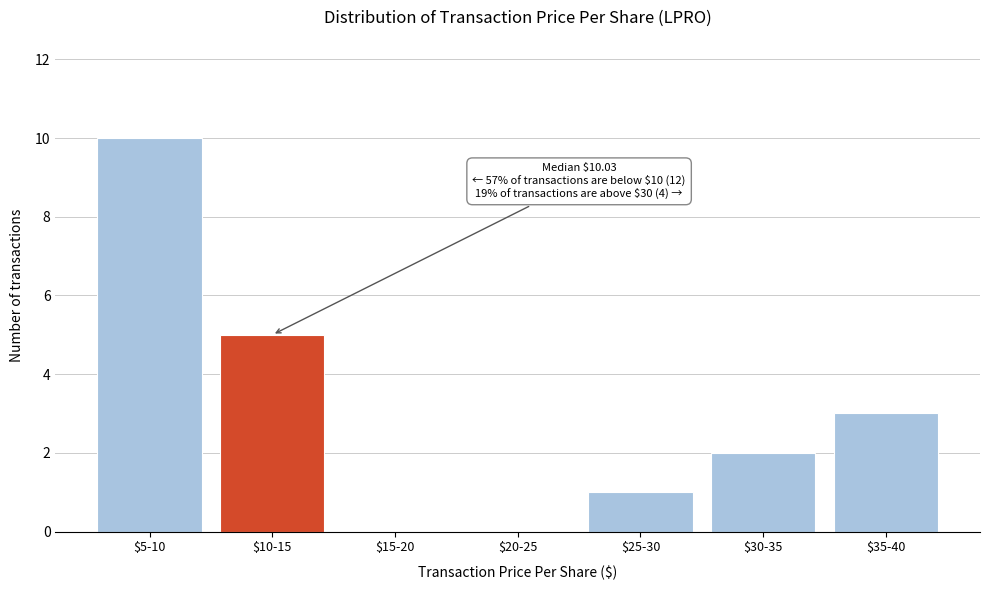

What is the greatest value displayed?

10